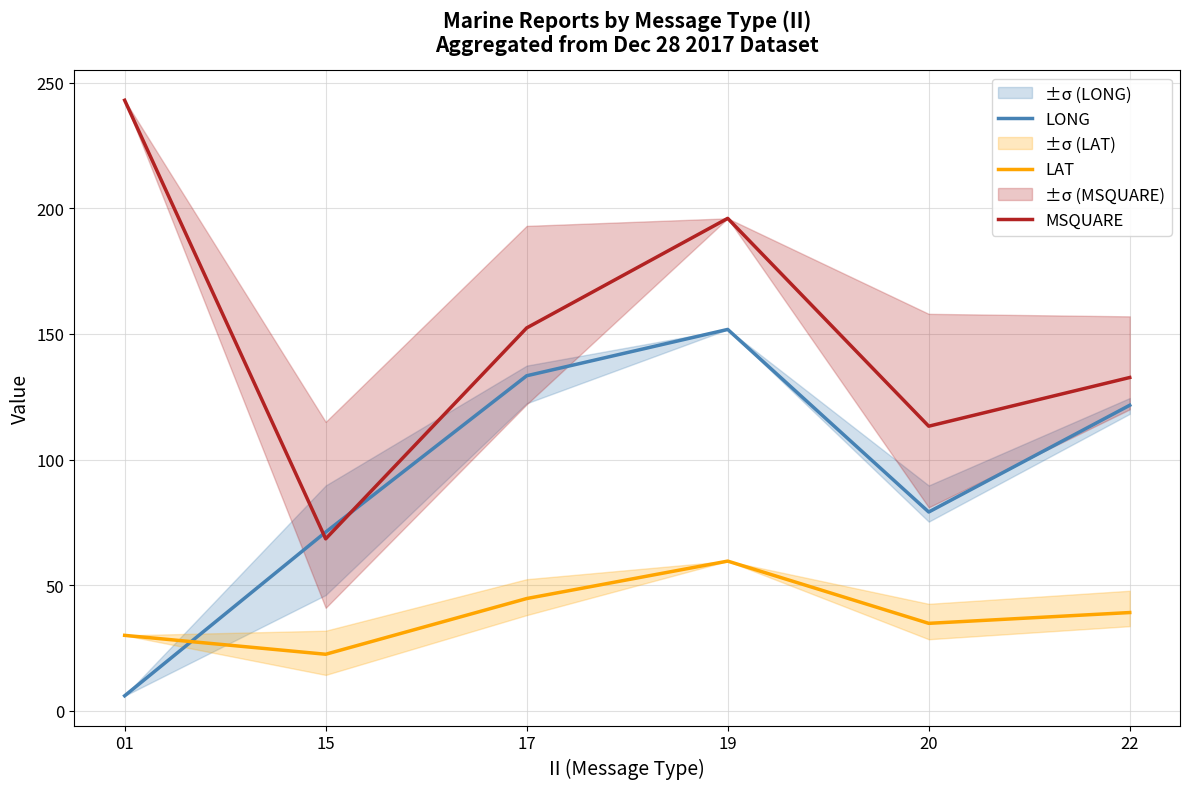

What are all the series names shown in the legend?

LONG, LAT, MSQUARE